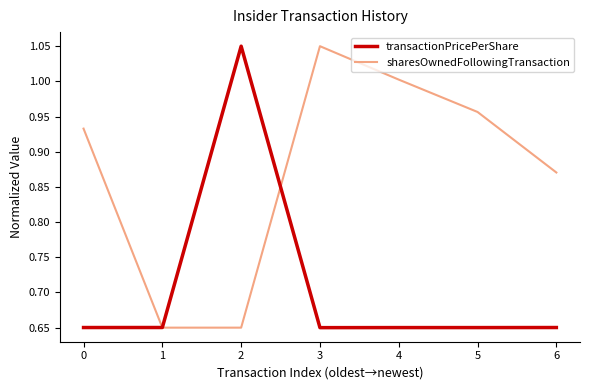

The sharesOwnedFollowingTransaction series shows 0.5 at 4. True or false?

False